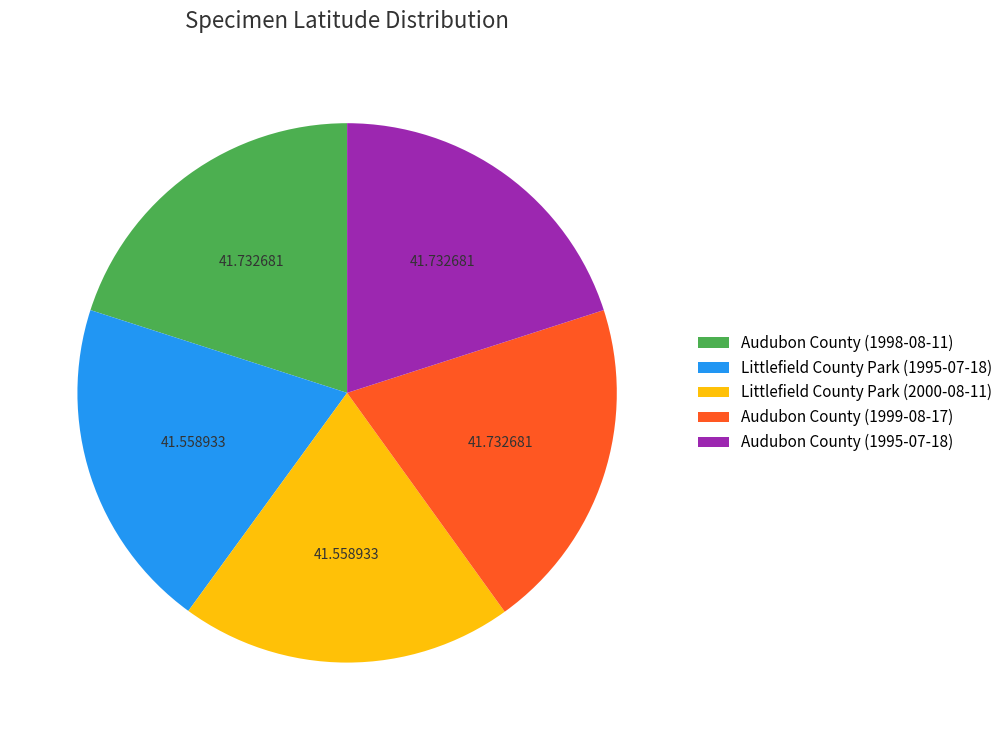

Is the sum of Littlefield County Park (2000-08-11) and Audubon County (1999-08-17) greater than half?

No